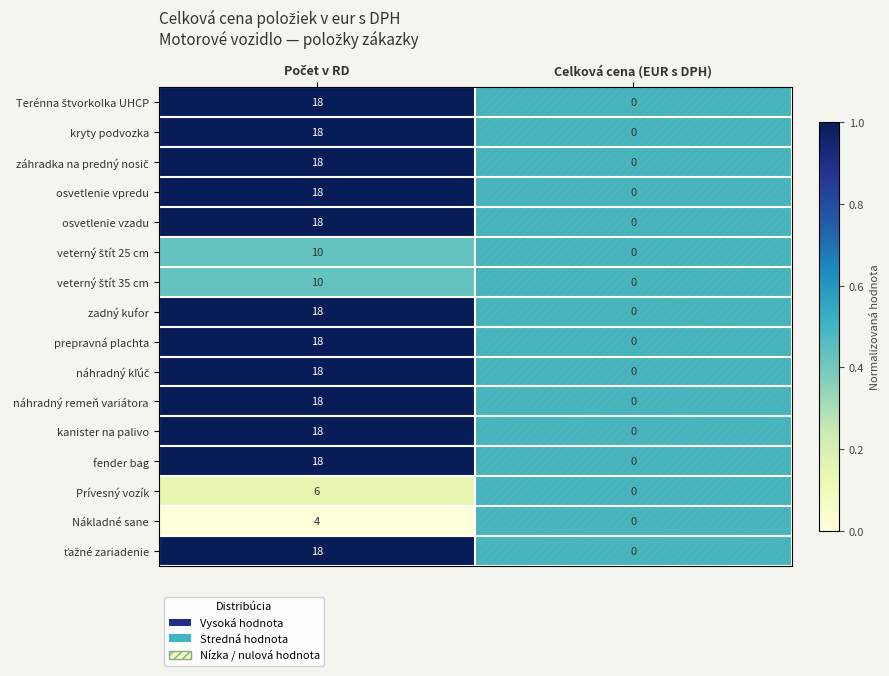

What is the difference between the maximum and minimum values in the osvetlenie vzadu series?

18